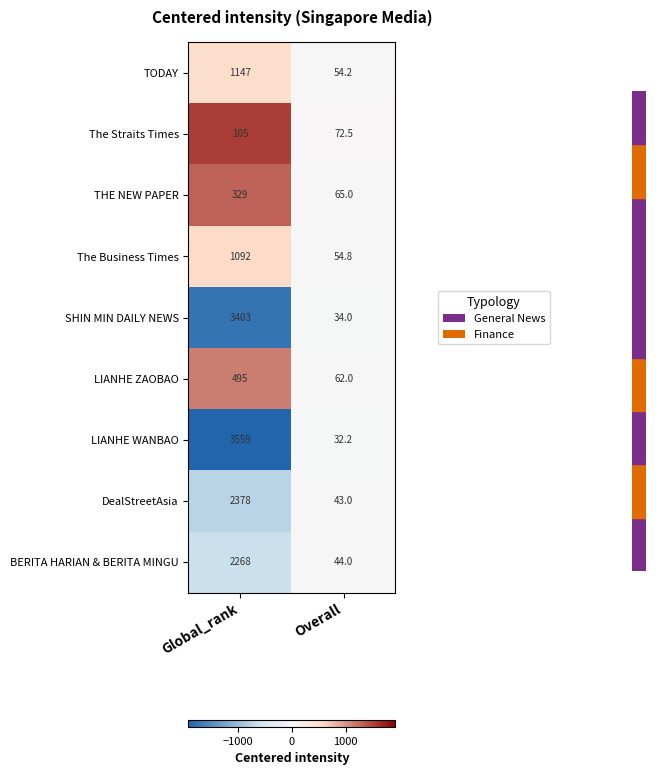

Reading left to right, extract all data points from this chart.

TODAY: 1147.0	54.2
The Straits Times: 105.0	72.5
THE NEW PAPER: 329.0	65.0
The Business Times: 1092.0	54.8
SHIN MIN DAILY NEWS: 3403.0	34.0
LIANHE ZAOBAO: 495.0	62.0
LIANHE WANBAO: 3559.0	32.2
DealStreetAsia: 2378.0	43.0
BERITA HARIAN & BERITA MINGU: 2268.0	44.0